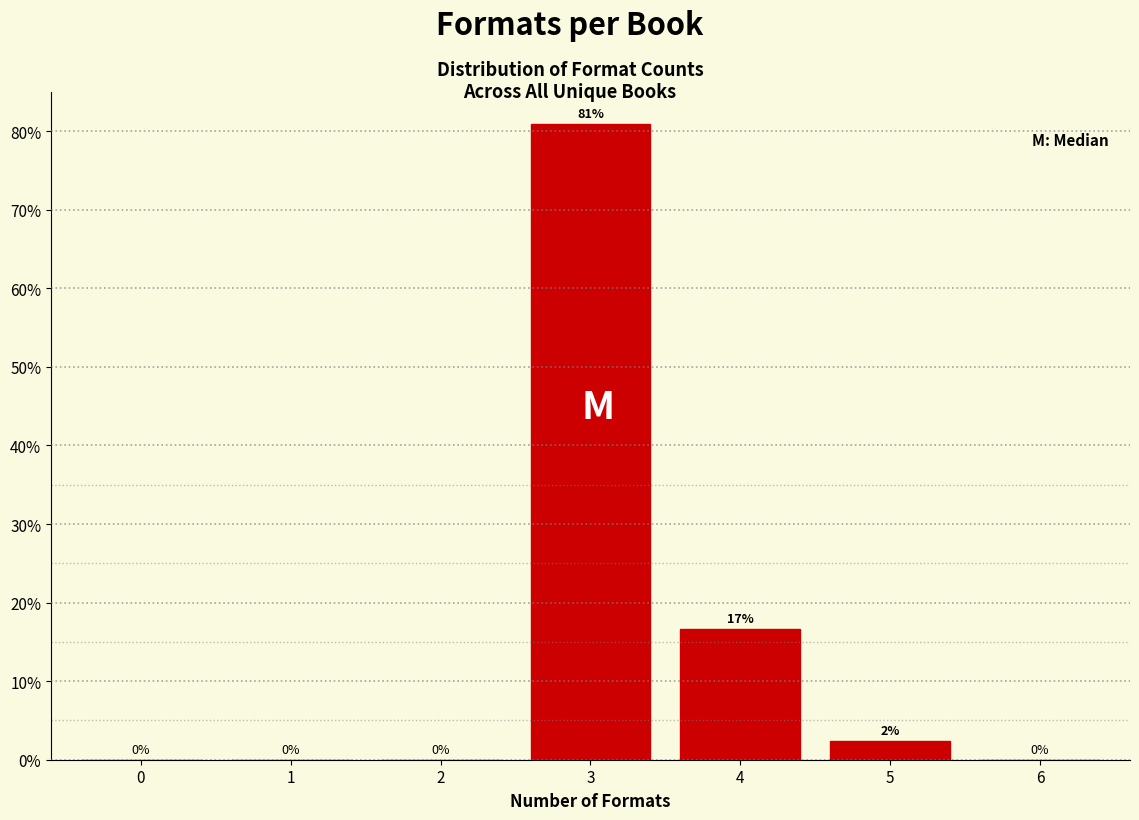

At which label is the value closest to 40?

4